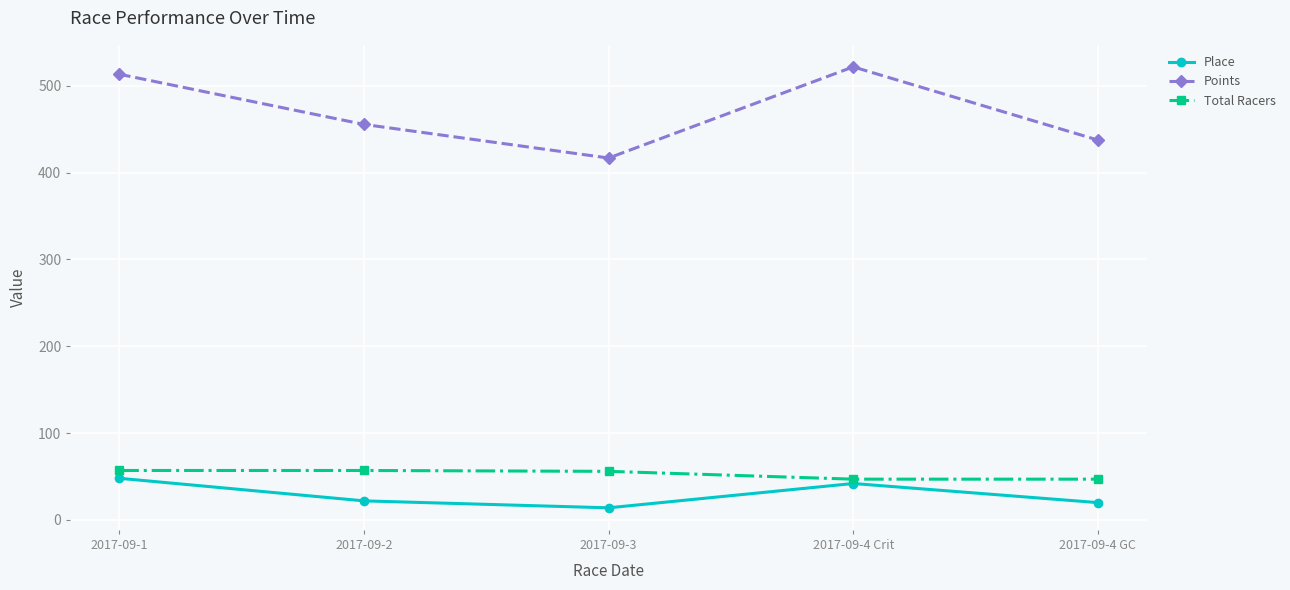

What is the total value across all series at 2017-09-1?

618.4